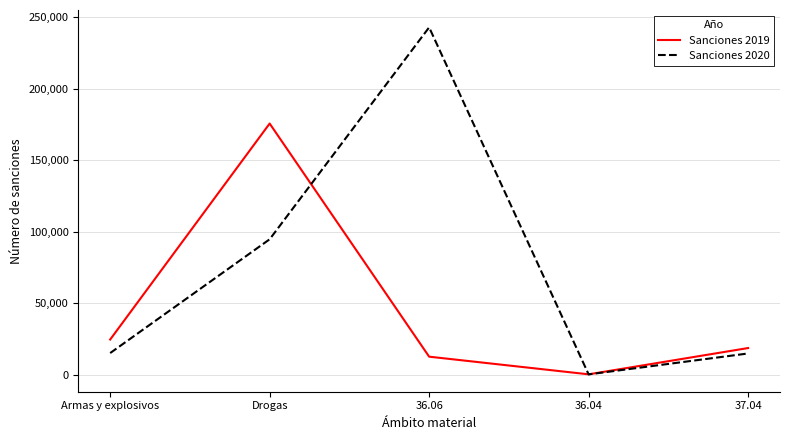

What is the spread (max minus min) of values at Drogas?

80962